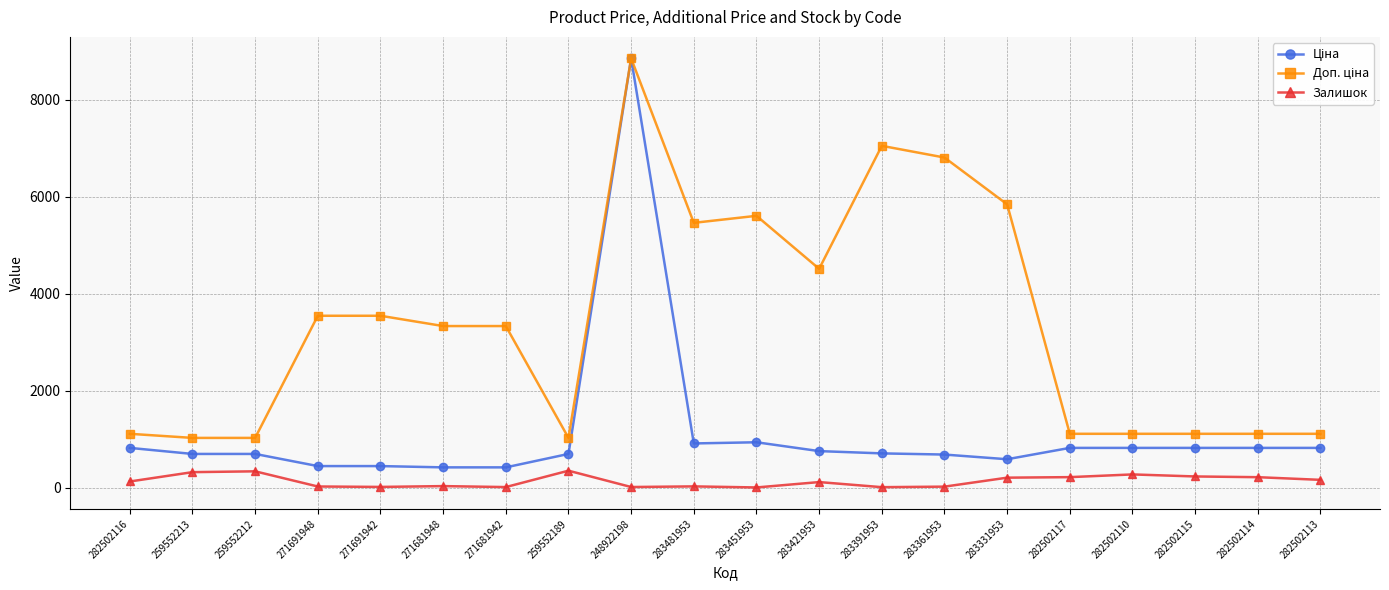

True or false: Залишок has more than 1 points higher than both neighbors.

True